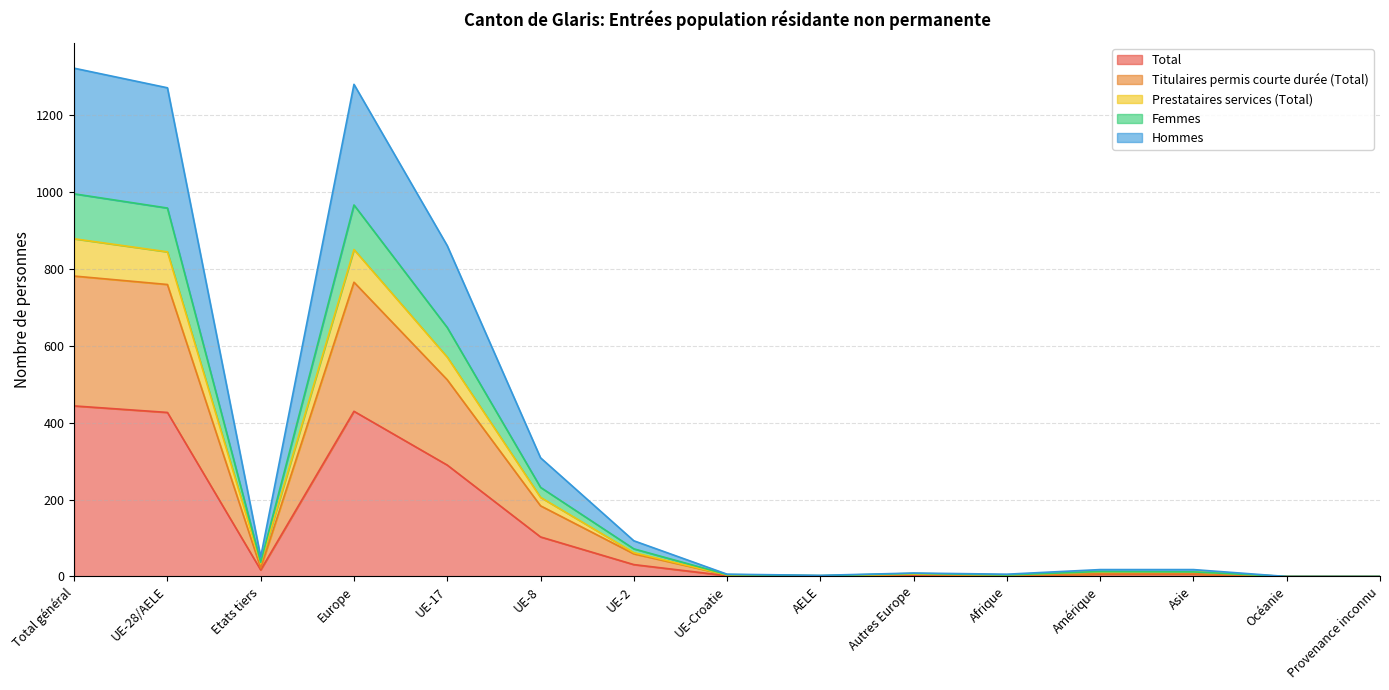

Reading left to right, what are all the values shown in this chart?

Total: 444	427	17	430	290	103	31	2	1	3	2	6	6	0	0
Titulaires permis courte durée (Total): 782	760	22	766	512	184	59	4	1	6	2	7	7	0	0
Prestataires services (Total): 879	845	34	851	571	206	62	4	2	6	4	12	12	0	0
Femmes: 996	959	37	967	648	232	72	5	2	8	4	13	12	0	0
Hommes: 1323	1272	51	1281	861	309	93	6	3	9	6	18	18	0	0